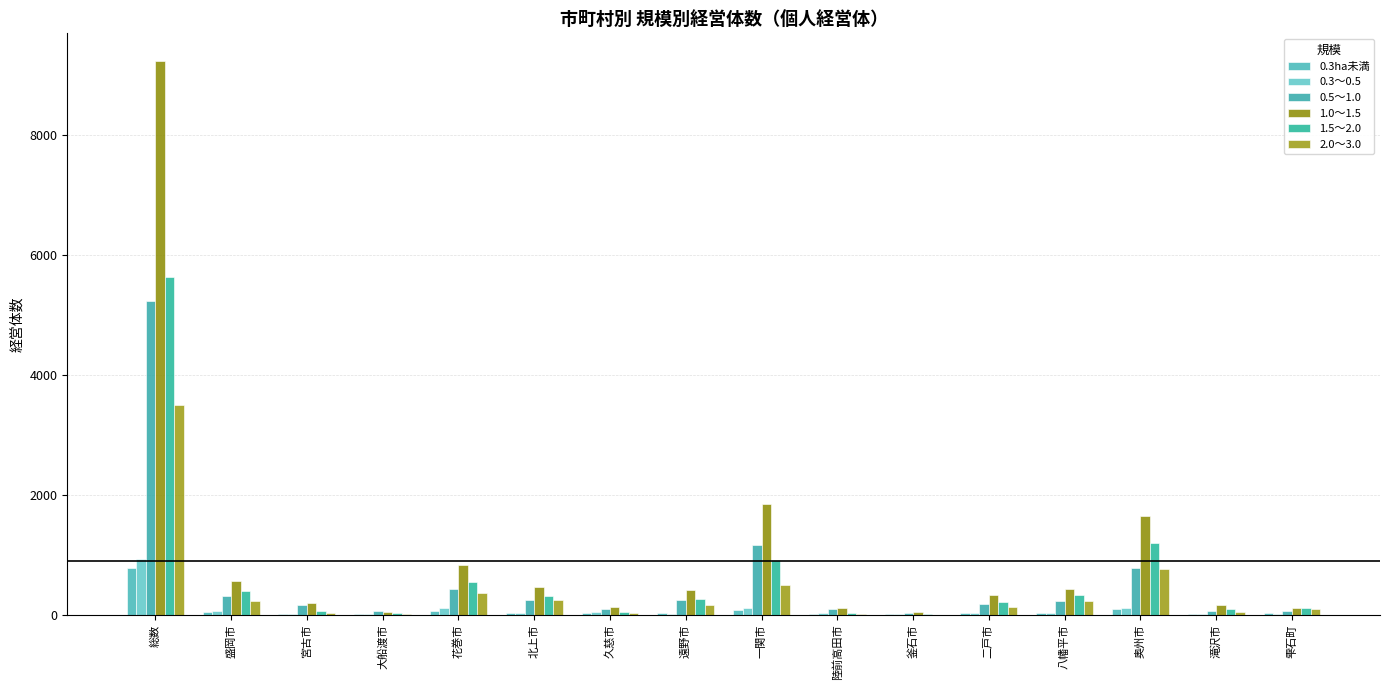

What are all the series names shown in the legend?

0.3ha未満, 0.3～0.5, 0.5～1.0, 1.0～1.5, 1.5～2.0, 2.0～3.0